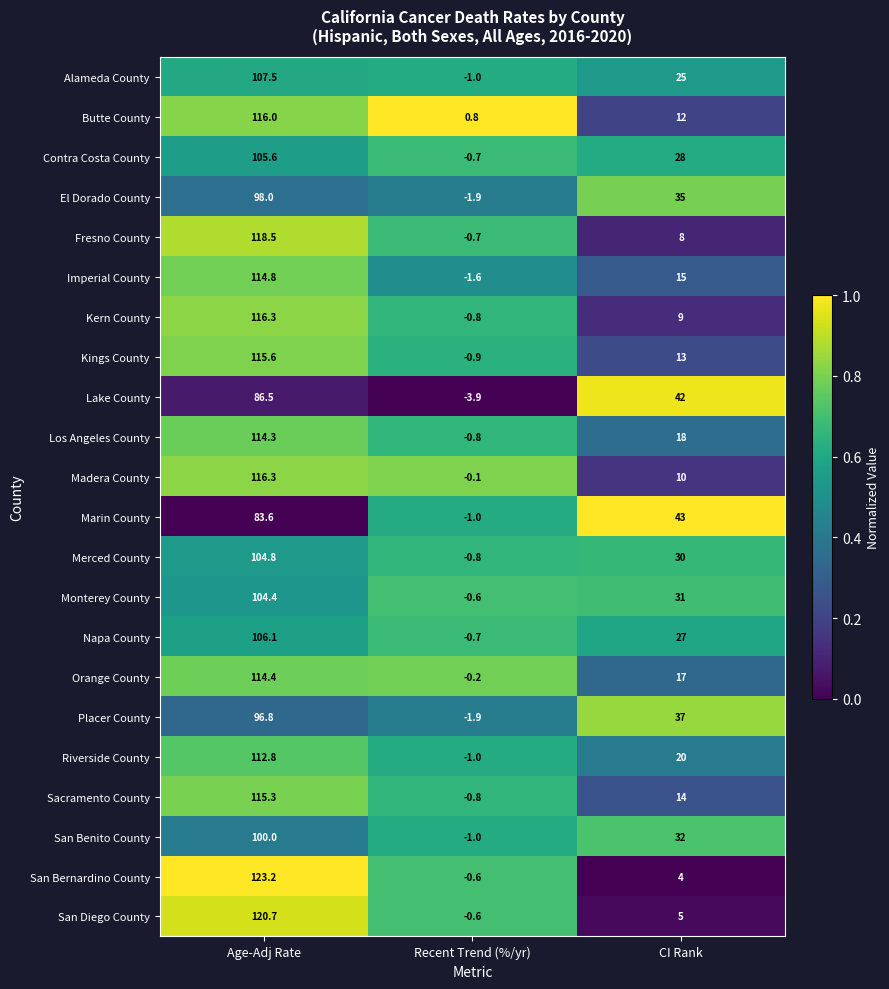

Rank the categories by Alameda County value from highest to lowest.

Age-Adj Rate, CI Rank, Recent Trend (%/yr)